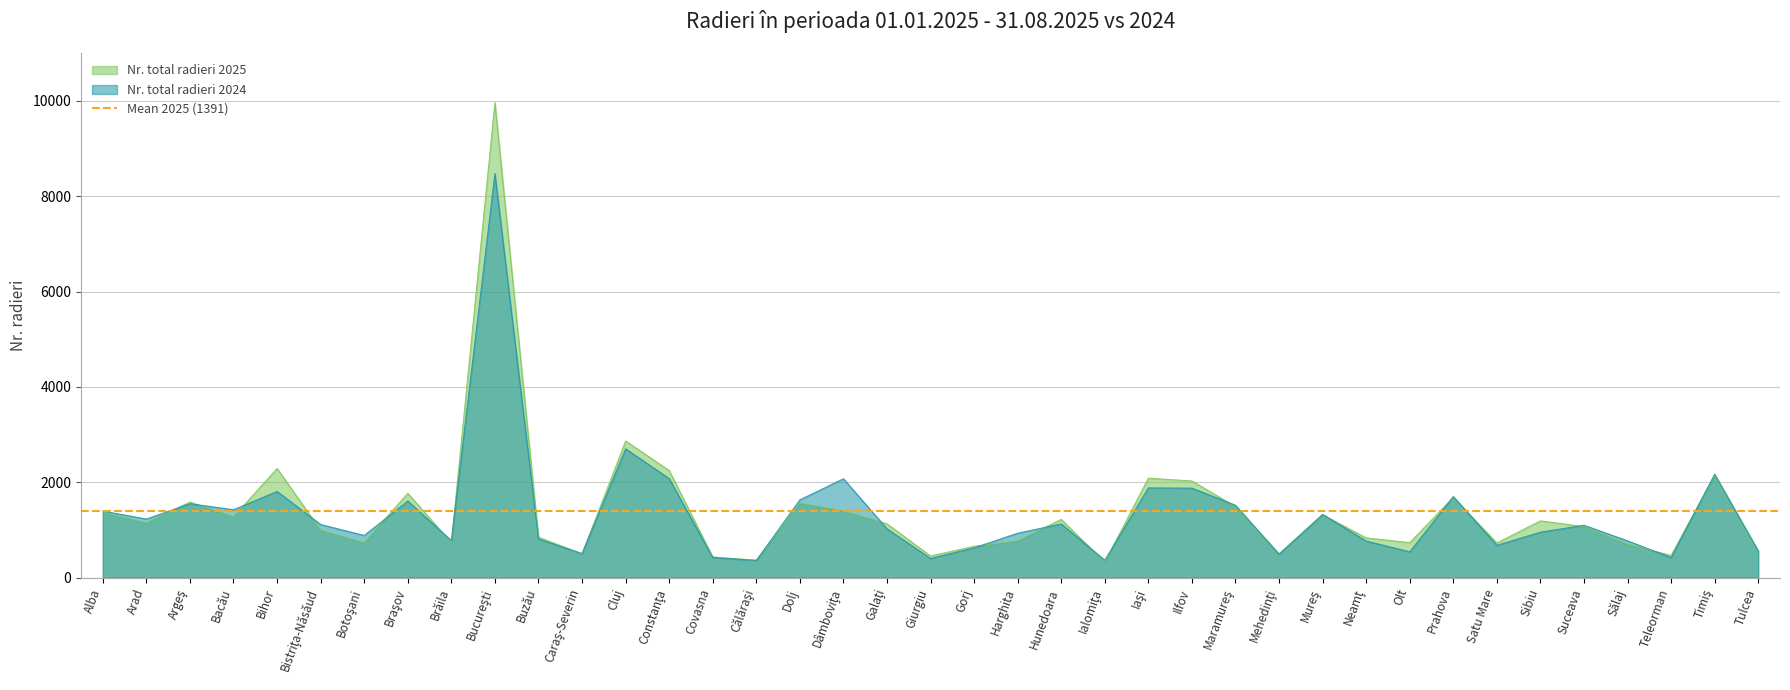

Where do Nr. total radieri 2024 and Nr. total radieri 2025 first cross each other?

Arad and Argeş